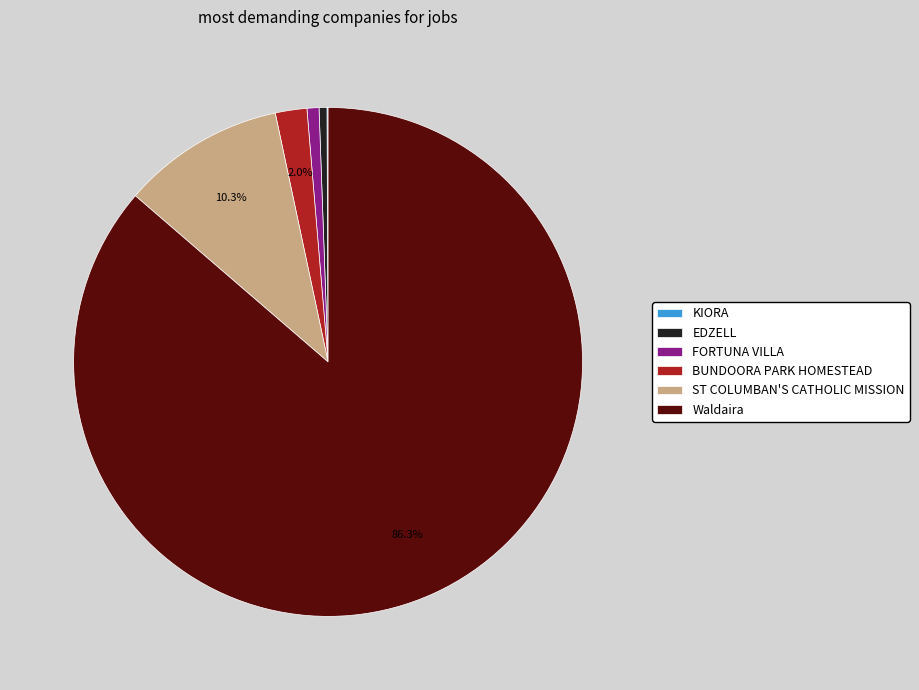

To the nearest percent, what is the average slice percentage?

17%